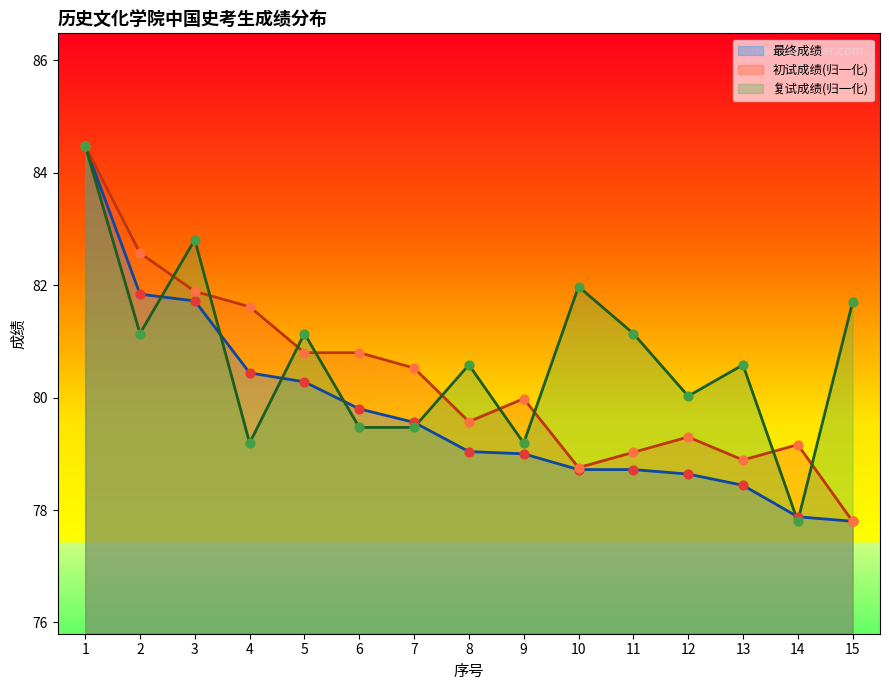

Which series reaches the maximum Y coordinate?

最终成绩